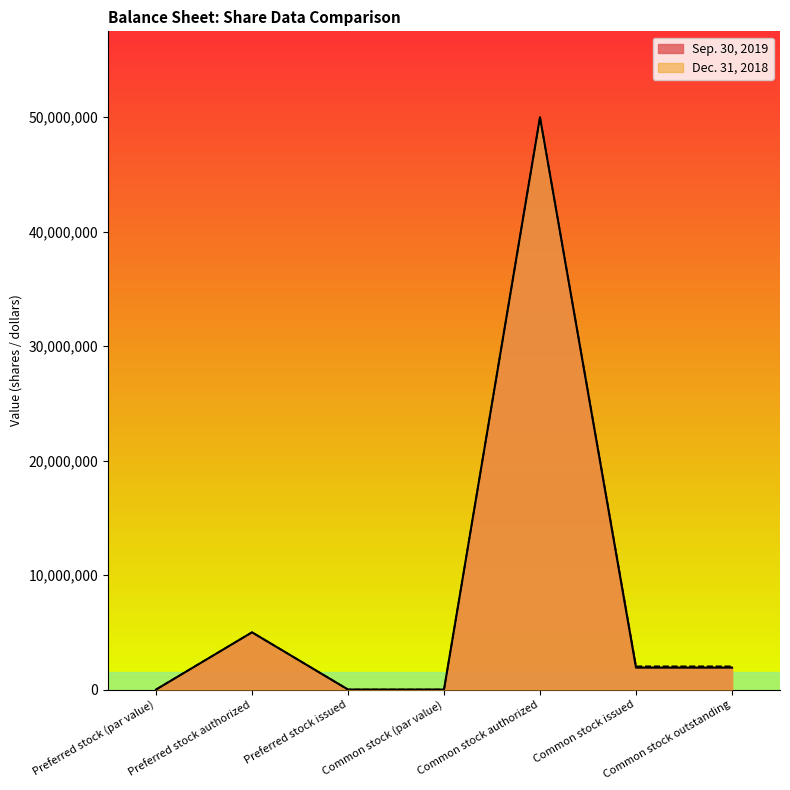

At Preferred stock (par value), list the series in order from largest to smallest.

Sep. 30, 2019, Dec. 31, 2018